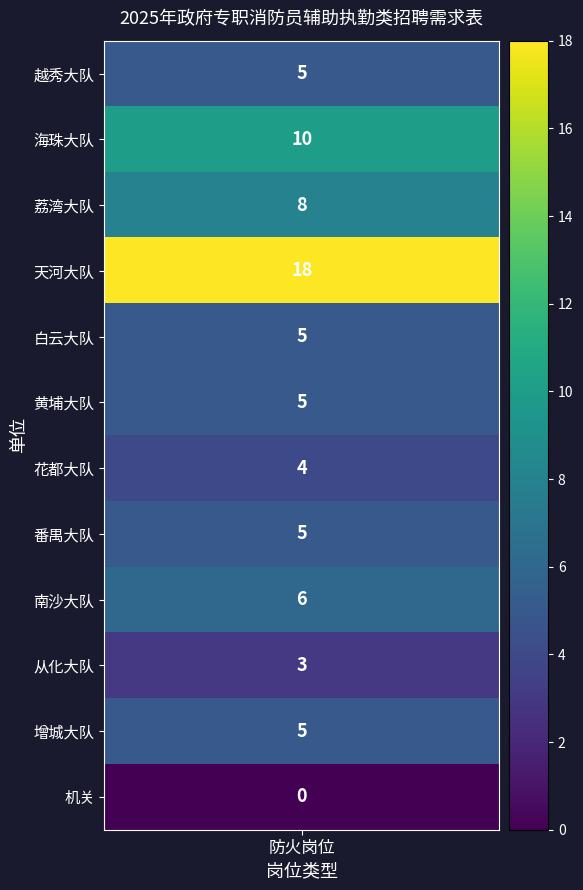

Approximately how many times larger is the value at 从化大队 compared to 花都大队?

0.8